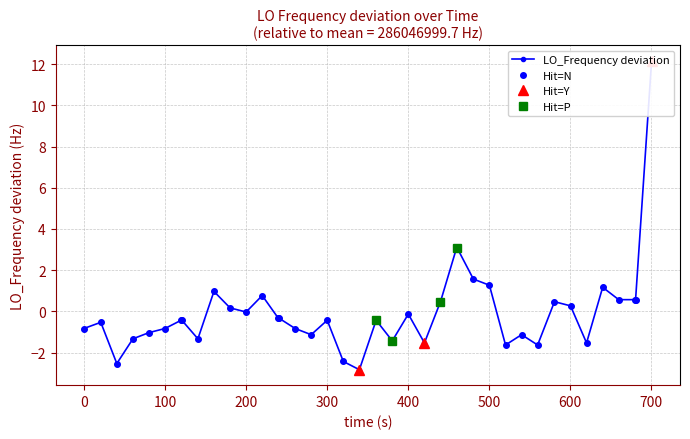

What is the maximum value for Hit=N?

3.1